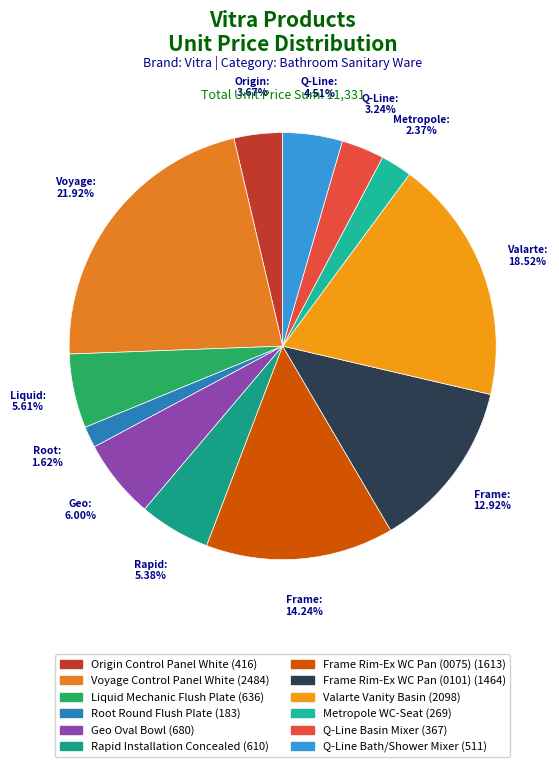

True or false: Q-Line Bath/Shower Mixer accounts for 15% of the total.

False